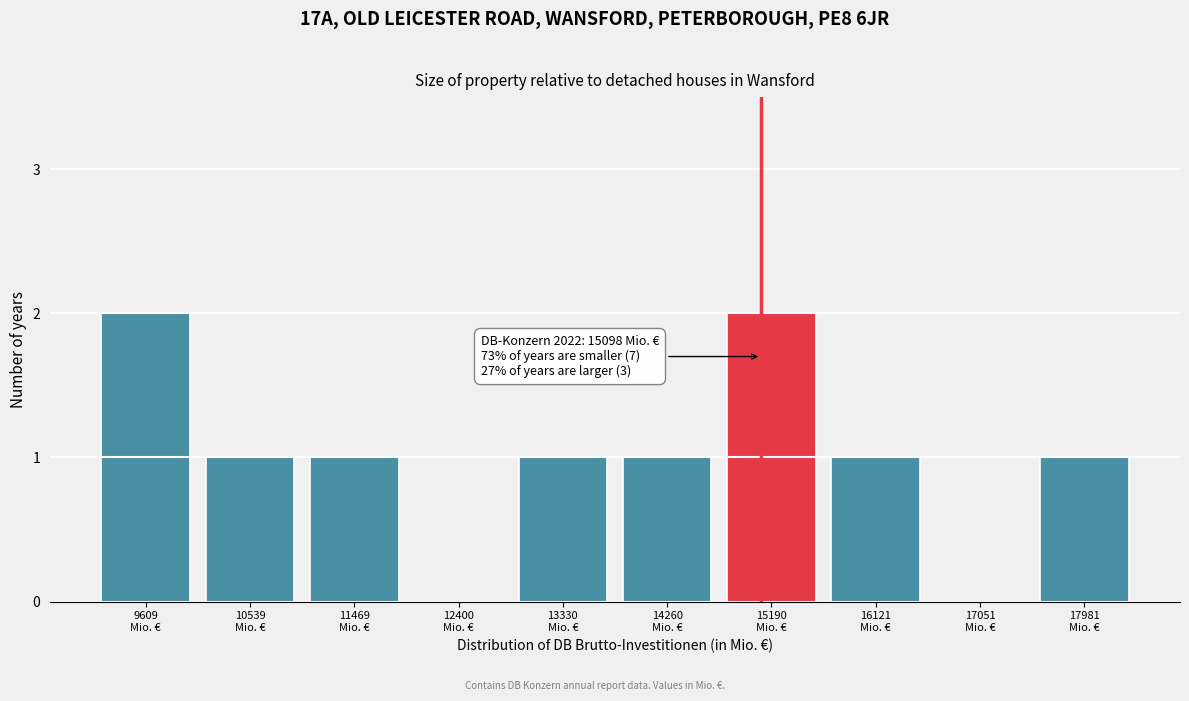

What is the sum of all values?

10